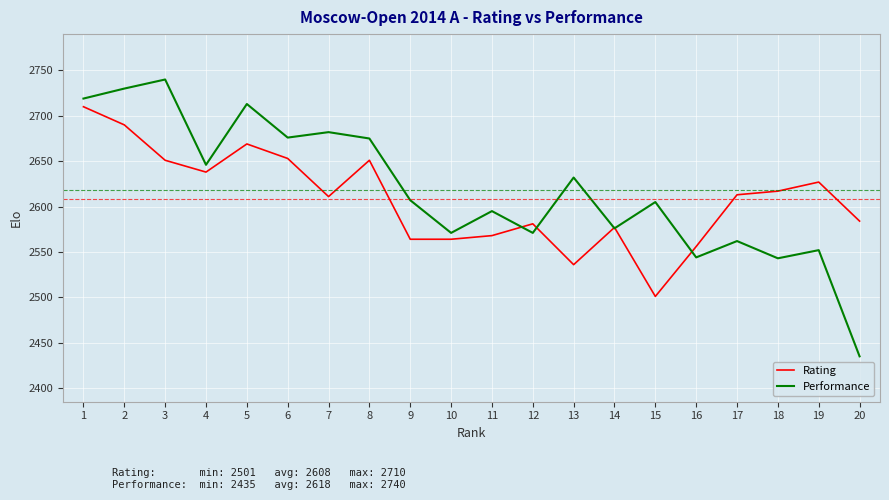

Which label corresponds to the largest value in the chart?

3